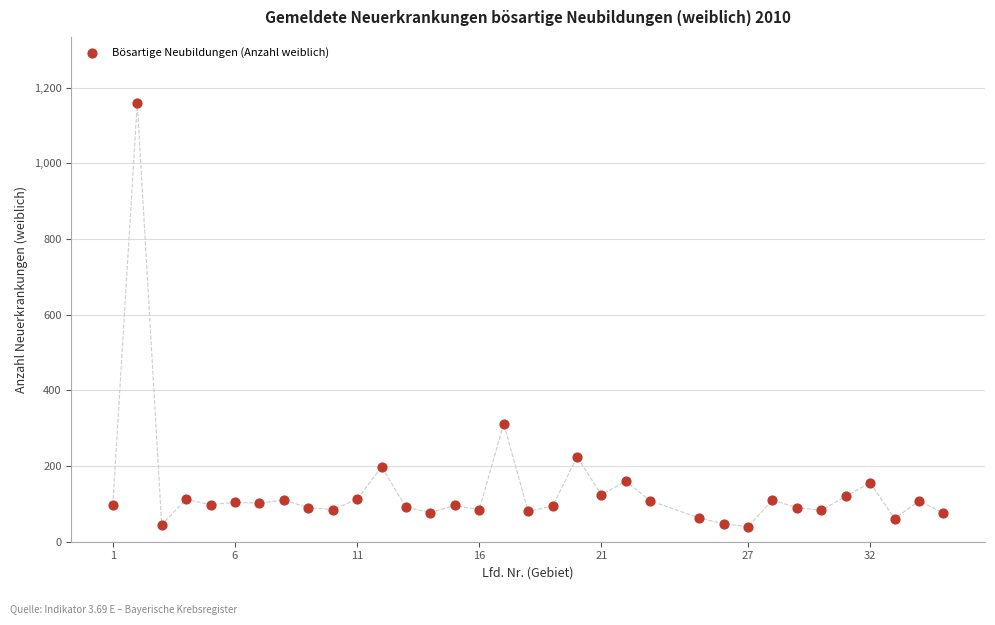

What is the range of Y values (max minus min)?

1120